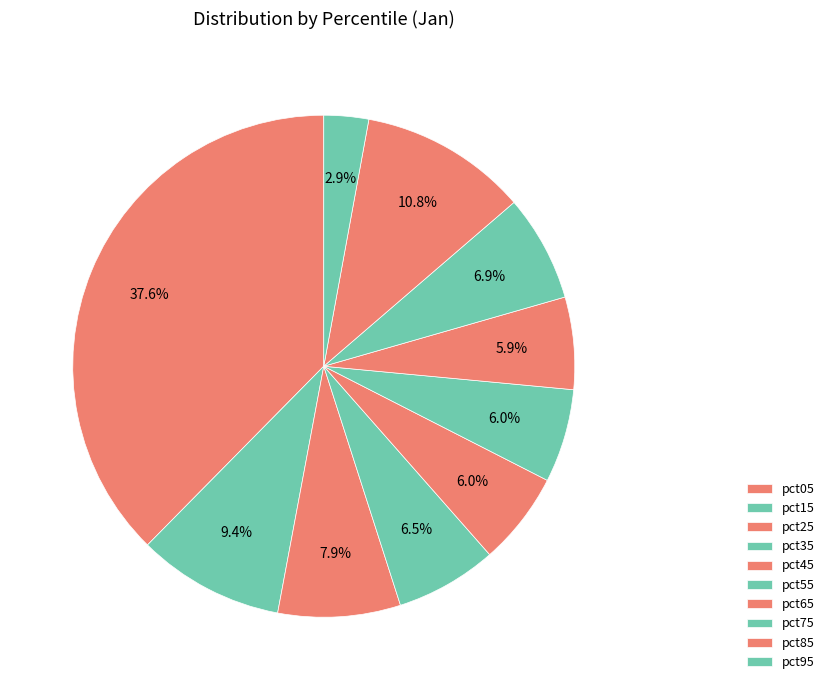

To the nearest percent, what portion does pct25 represent?

8%